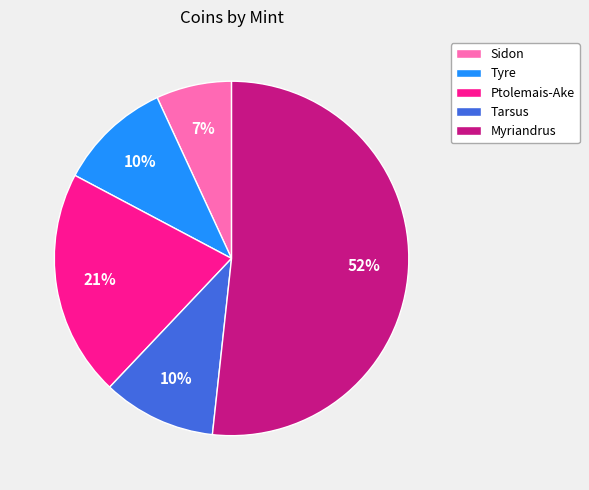

Is the sum of Myriandrus and Tarsus greater than half?

Yes